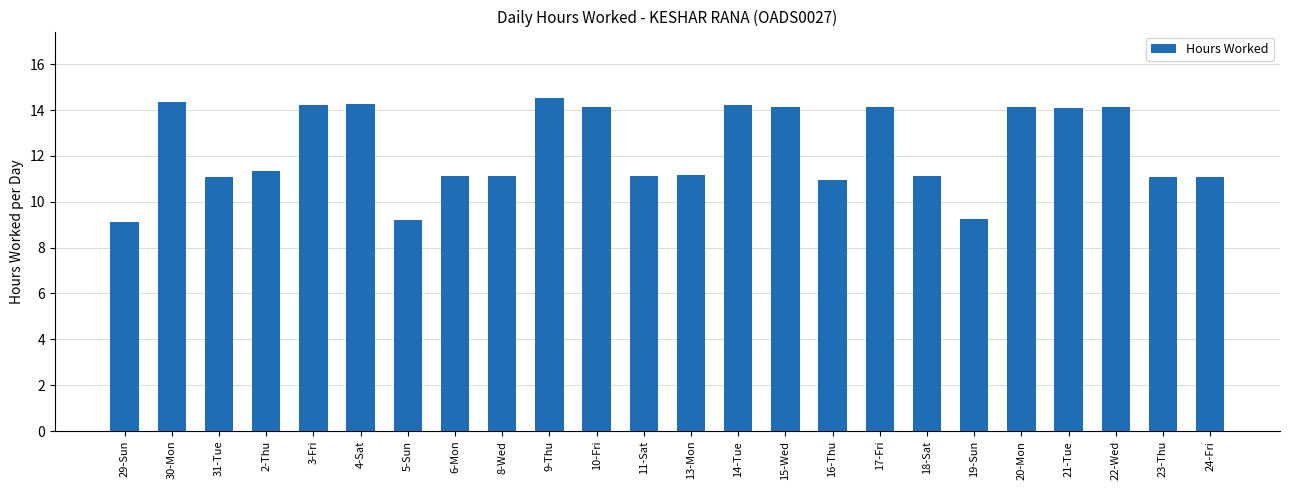

What position from the right is 4-Sat?

19